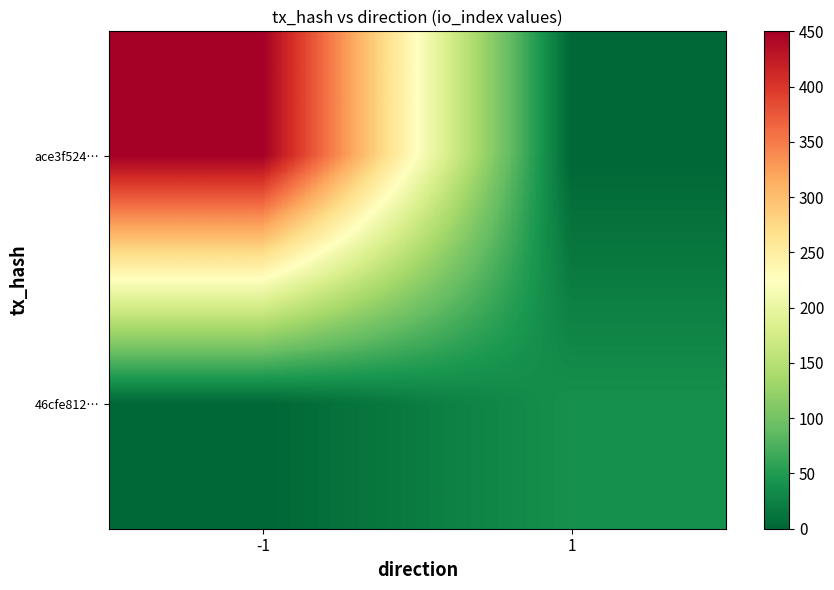

What is the spread (max minus min) of values at -1?

450